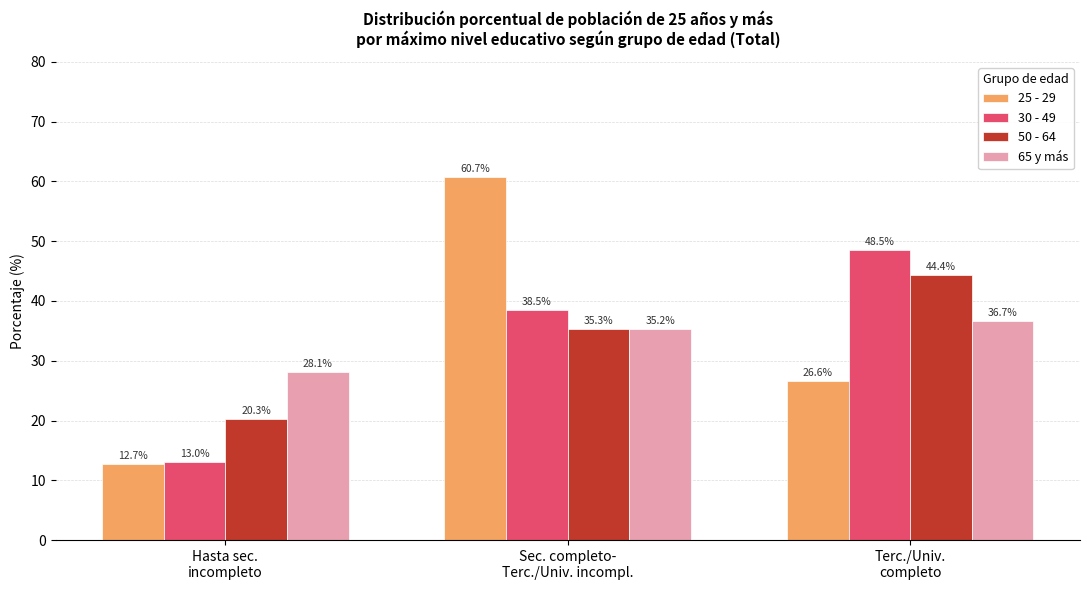

How many values in the 50 - 64 series are below 35?

1